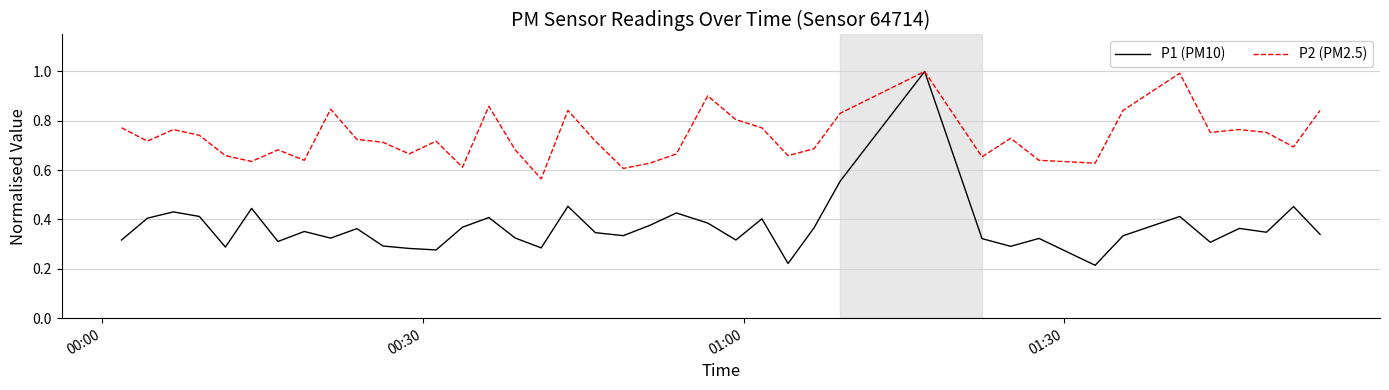

What is the highest value of the P1 (PM10) series?

1.0